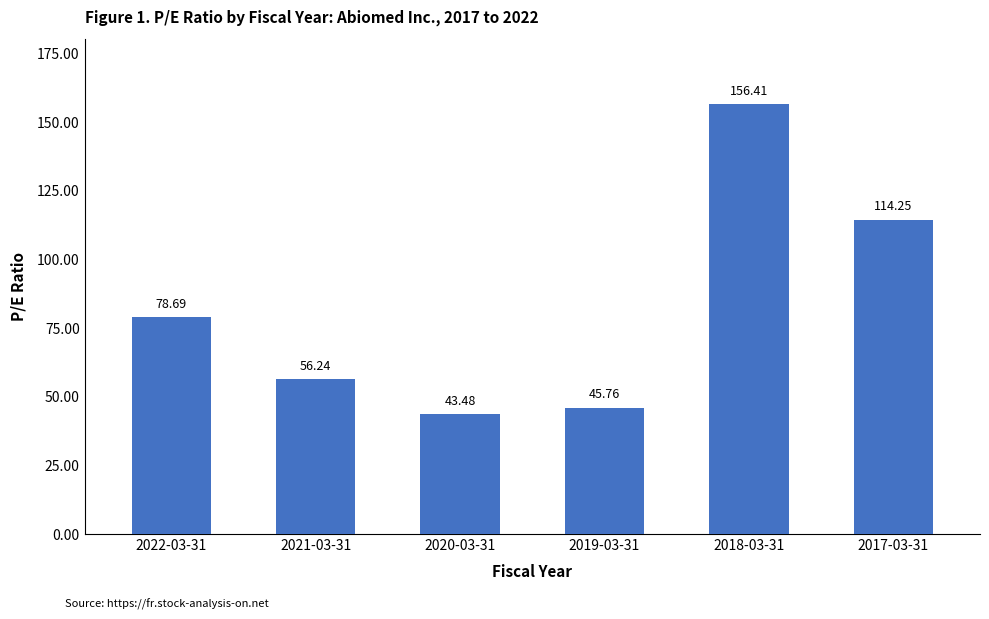

What is the greatest value displayed?

156.4